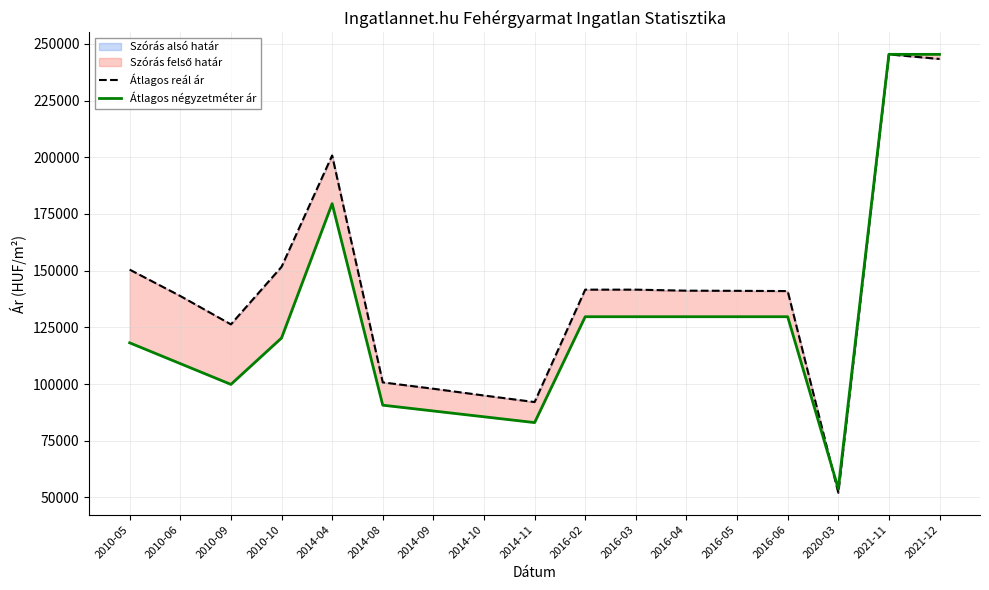

What is the average value of the Átlagos reál ár series?

141237